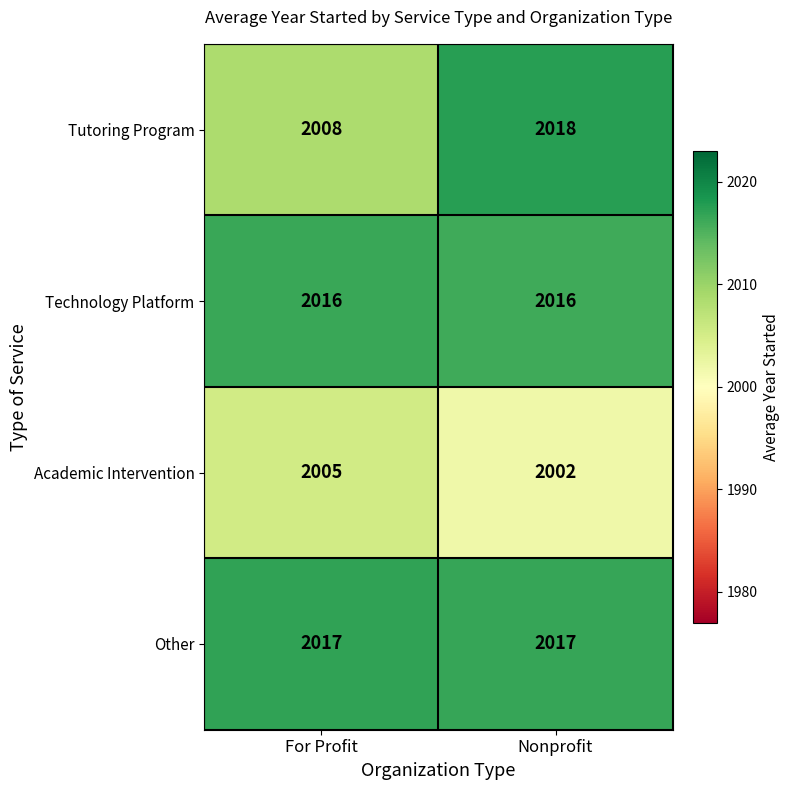

What is the difference between the highest and lowest values at Nonprofit?

16